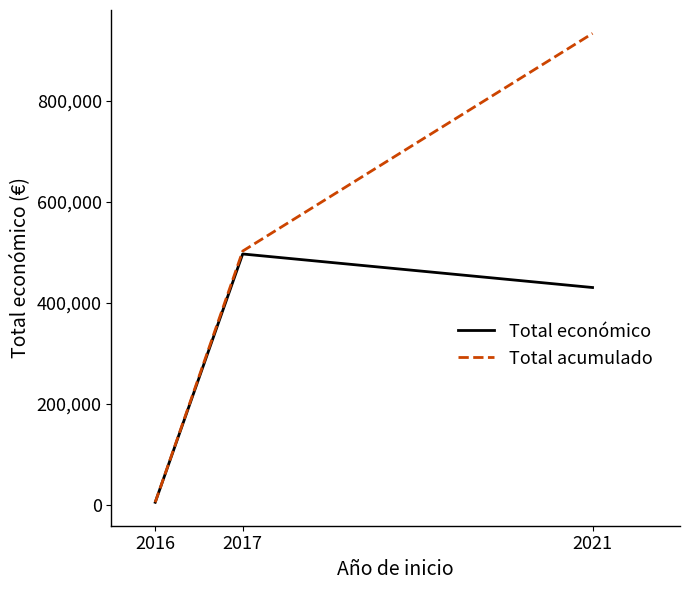

Rank the series by their average value, from lowest to highest.

Total económico, Total acumulado